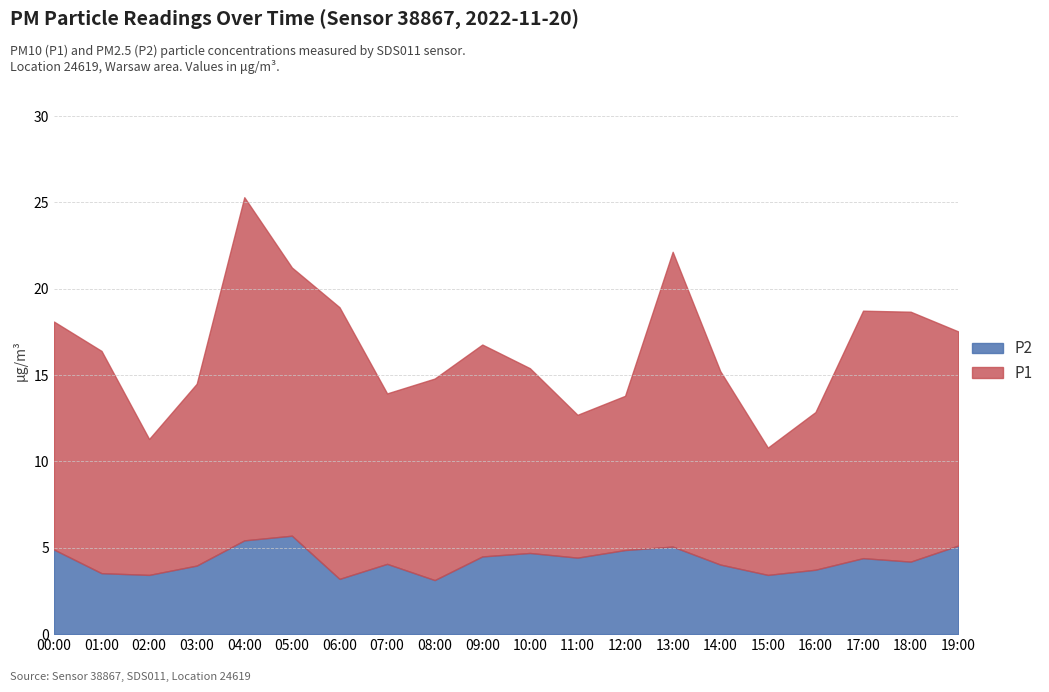

What position from the left is 18:00?

19